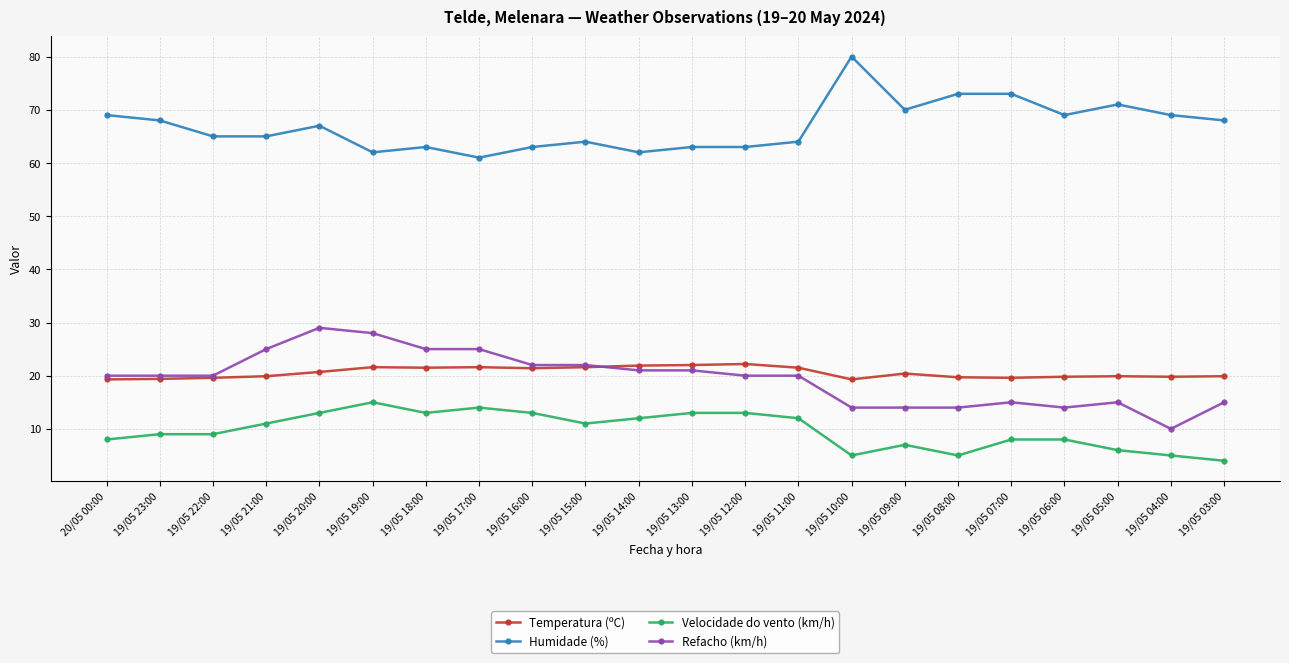

The Humidade (%) series shows 67.0 at 19/05 20:00. True or false?

True